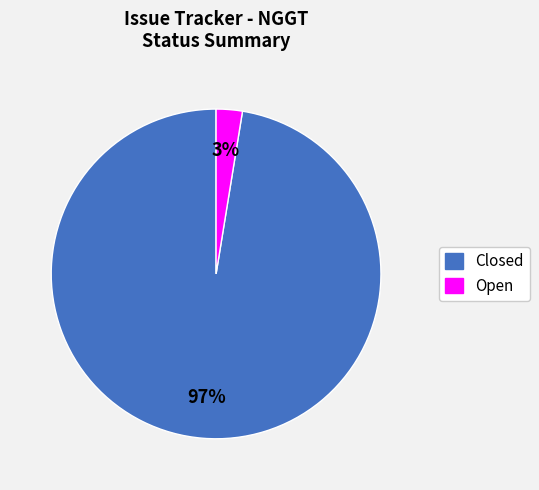

Rank the categories by value from highest to lowest.

Closed, Open